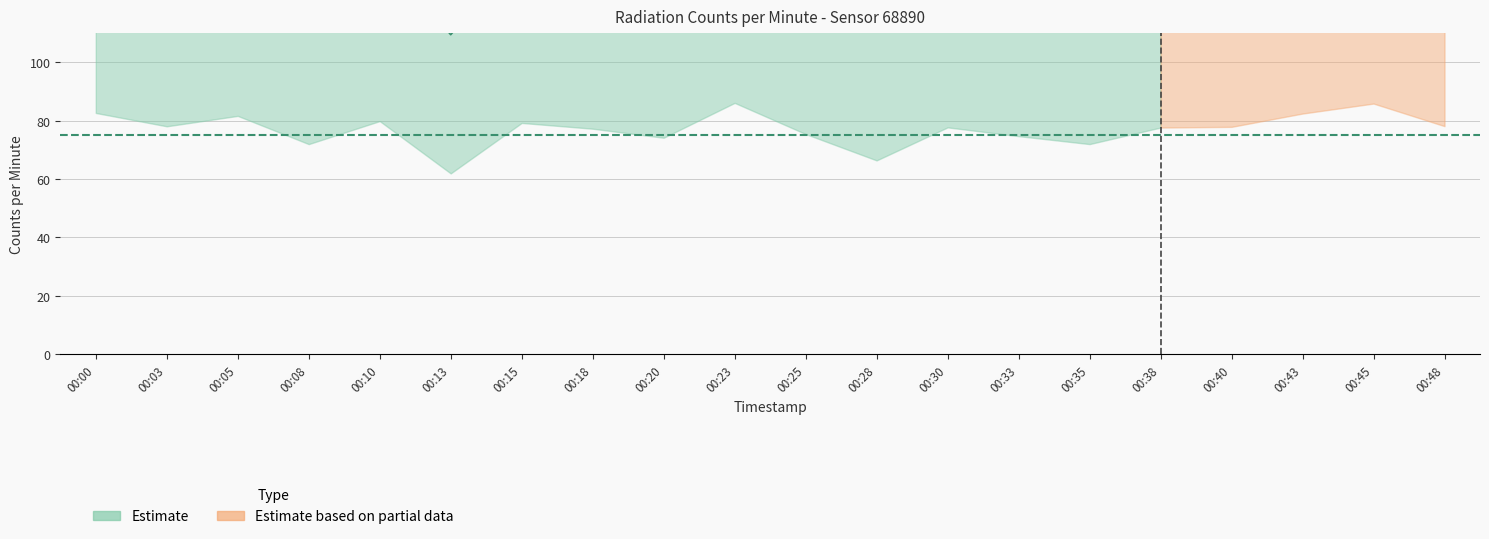

True or false: counts_per_minute and counts_per_minute_upper intersect in this chart.

False